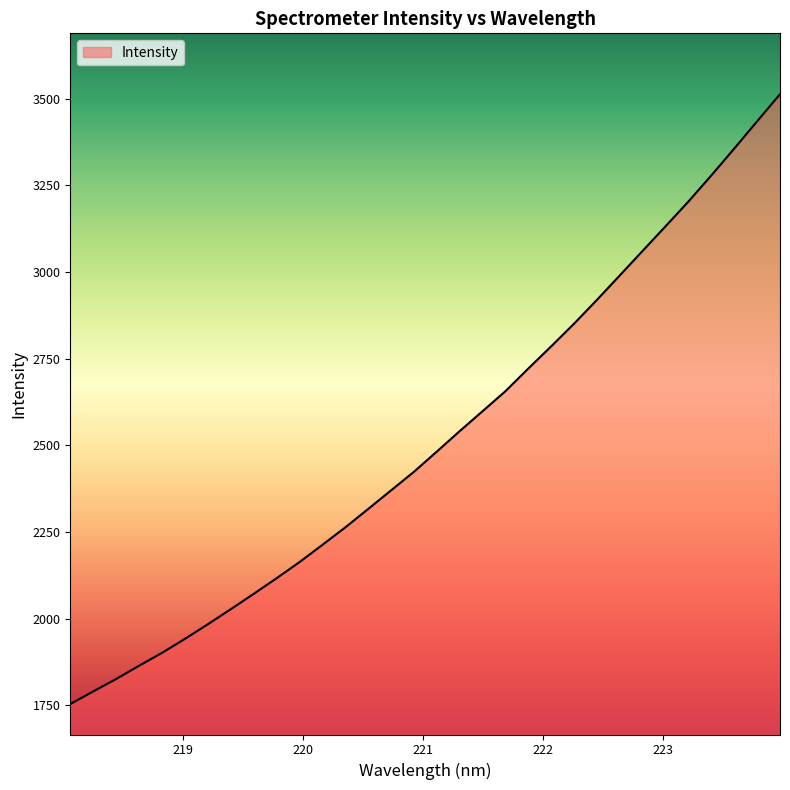

What is the smallest value displayed?

1753.9